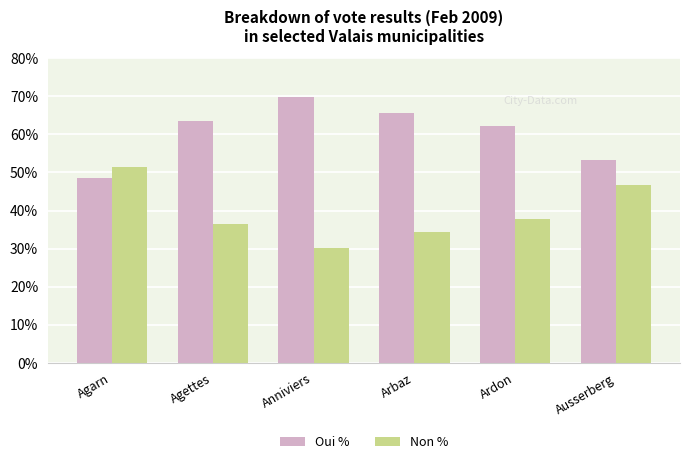

Count the number of categories in the chart.

6